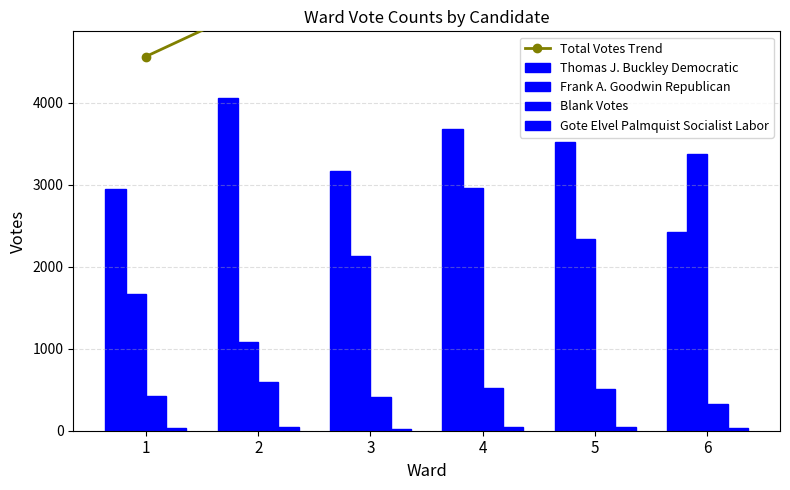

Rank the series at 6 from lowest to highest value.

Gote Elvel Palmquist Socialist Labor, Blank Votes, Thomas J. Buckley Democratic, Frank A. Goodwin Republican, Total Votes Trend